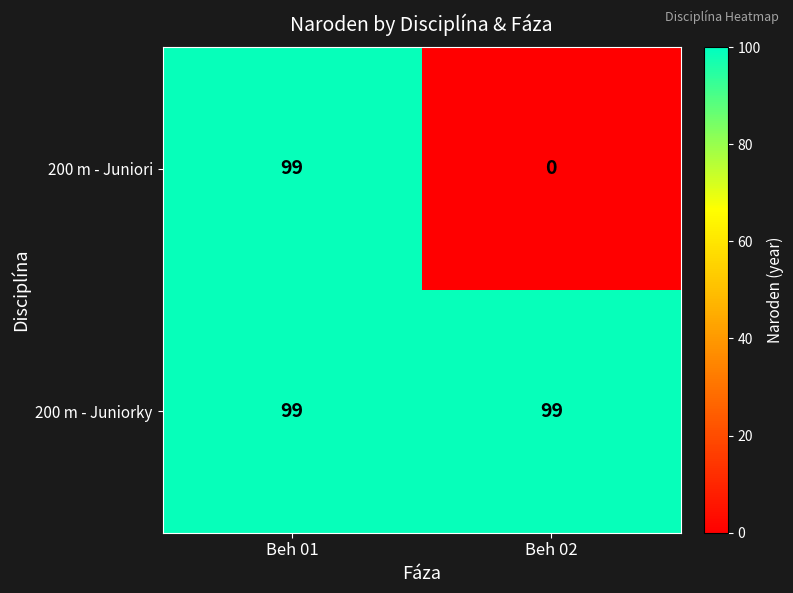

What is the approximate value of 200 m - Juniori at Beh 01, to the nearest 10?

100